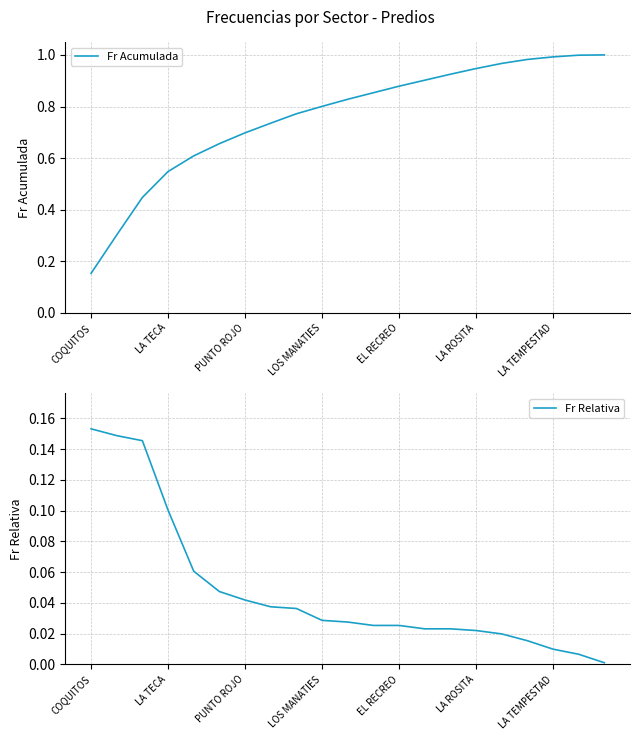

What is the difference between the second highest and minimum values in the Fr Acumulada series?

0.8